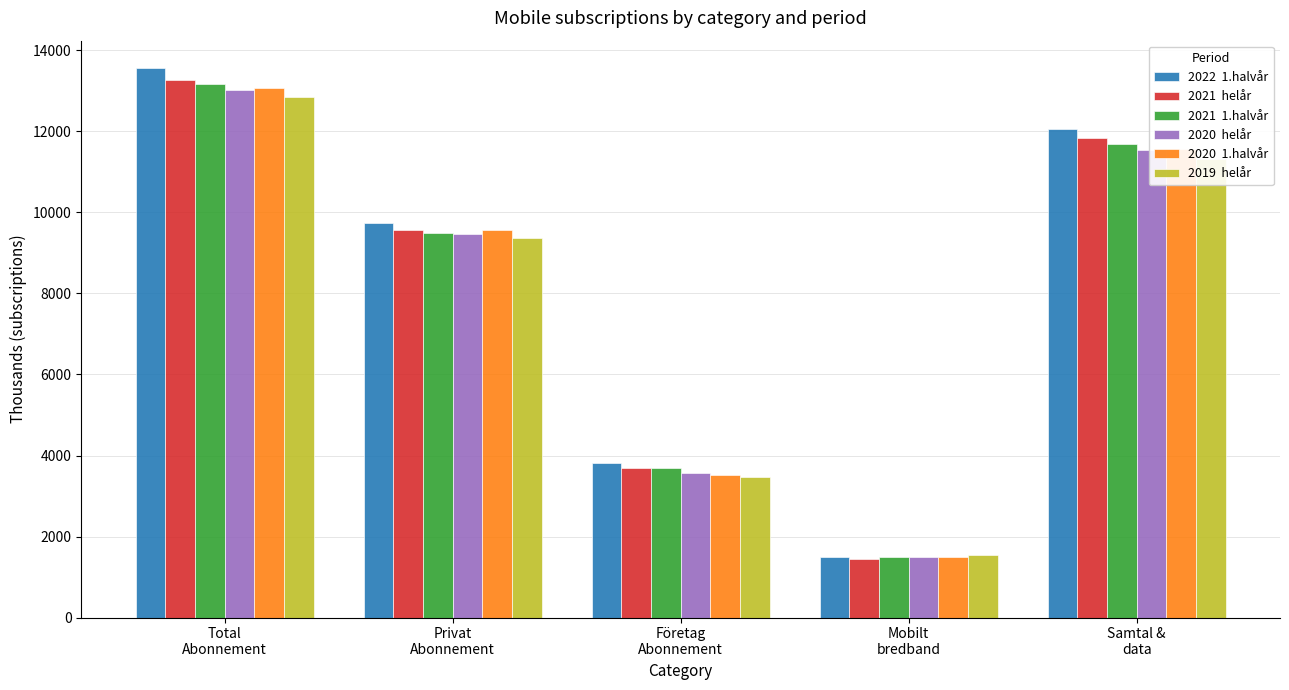

How many bars are there in each group?

6